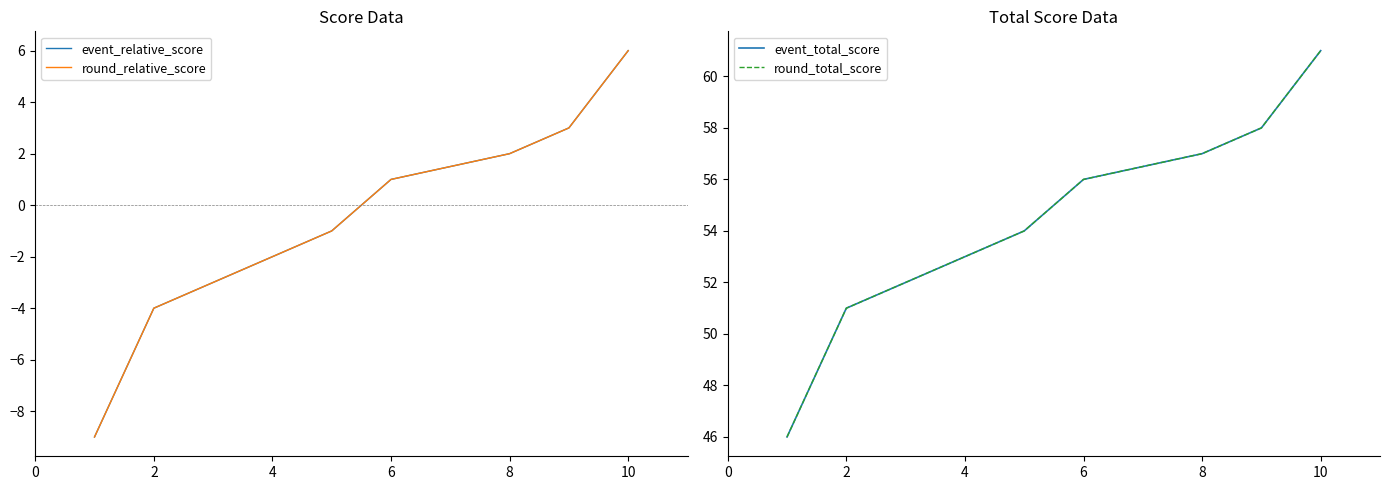

Is this an area chart (filled region under the line)?

No